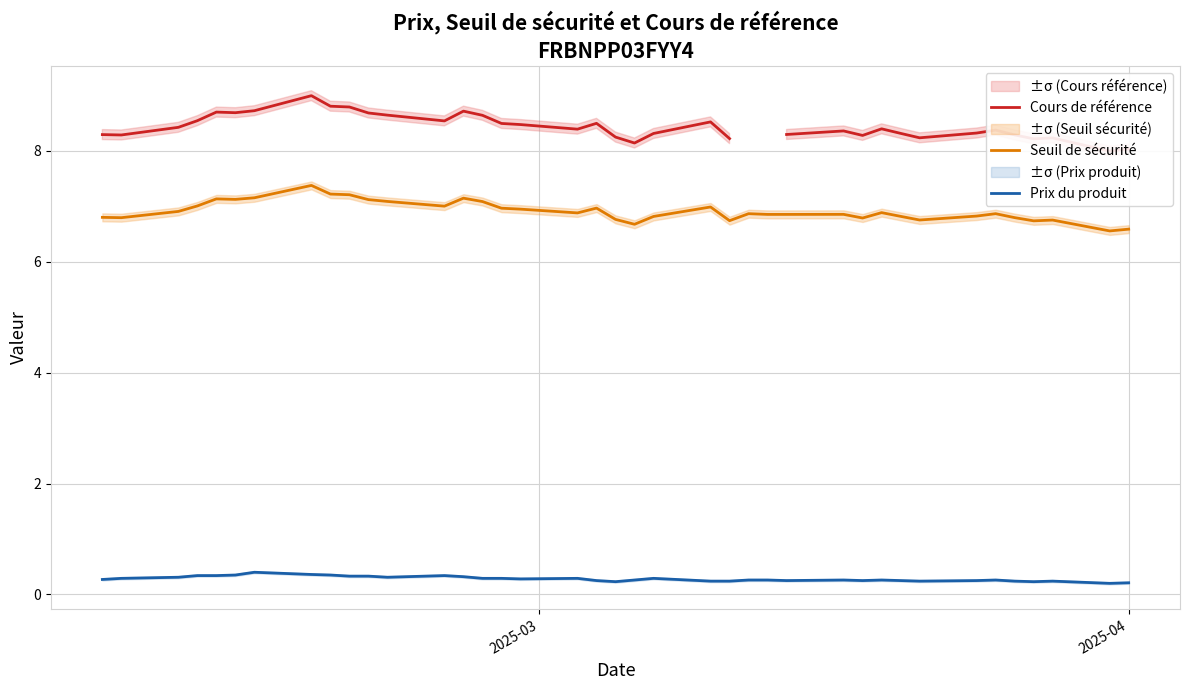

True or false: Seuil de sécurité and Prix du produit intersect in this chart.

False